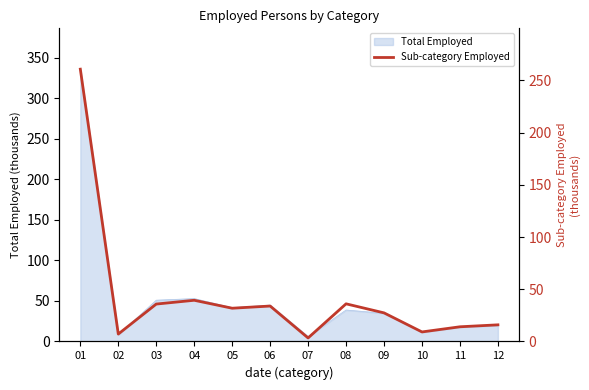

Which category has the highest value across all series?

01